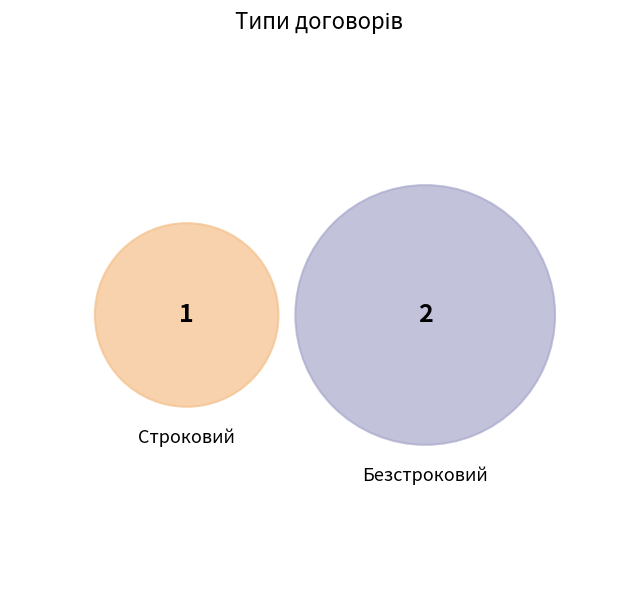

Does Строковий account for over 50% of the chart?

No